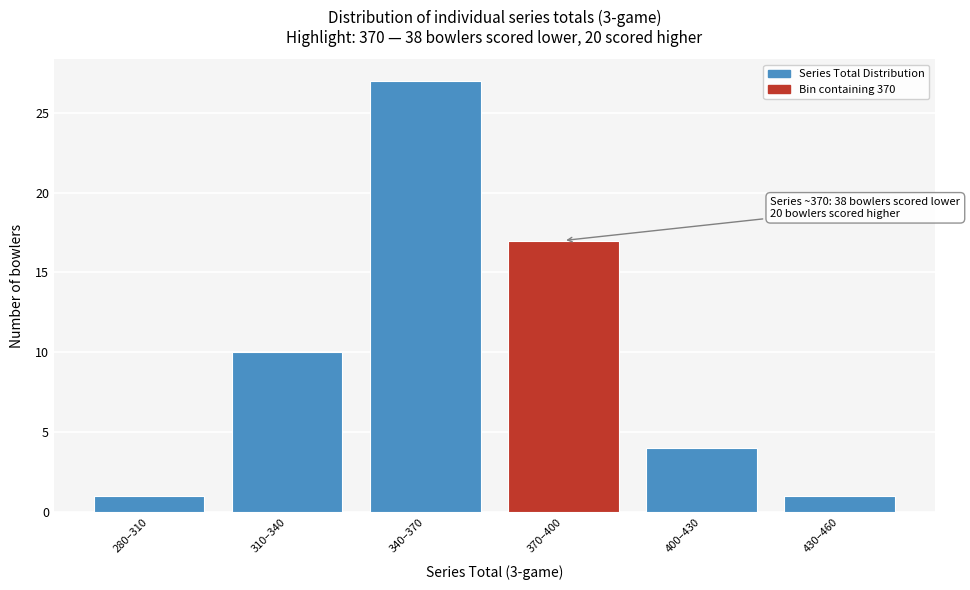

Reading left to right, transcribe all the data shown in this chart.

1	10	27	17	4	1